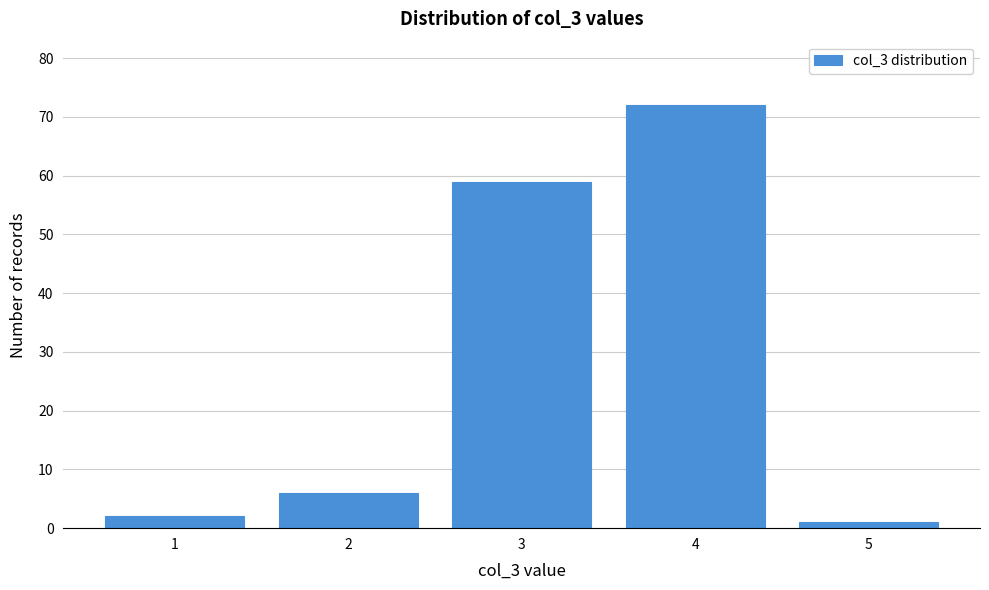

Which range on the x-axis has the tallest bar?

3.5 to 4.5